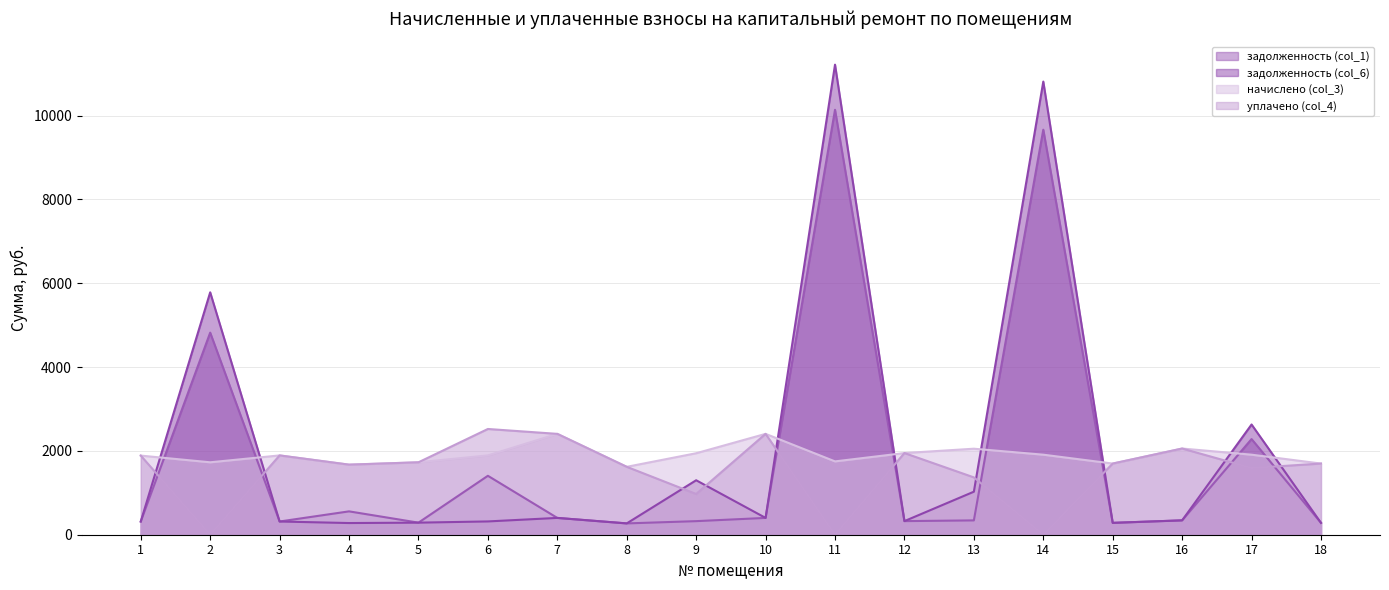

At which category is the sum across all series the highest?

11